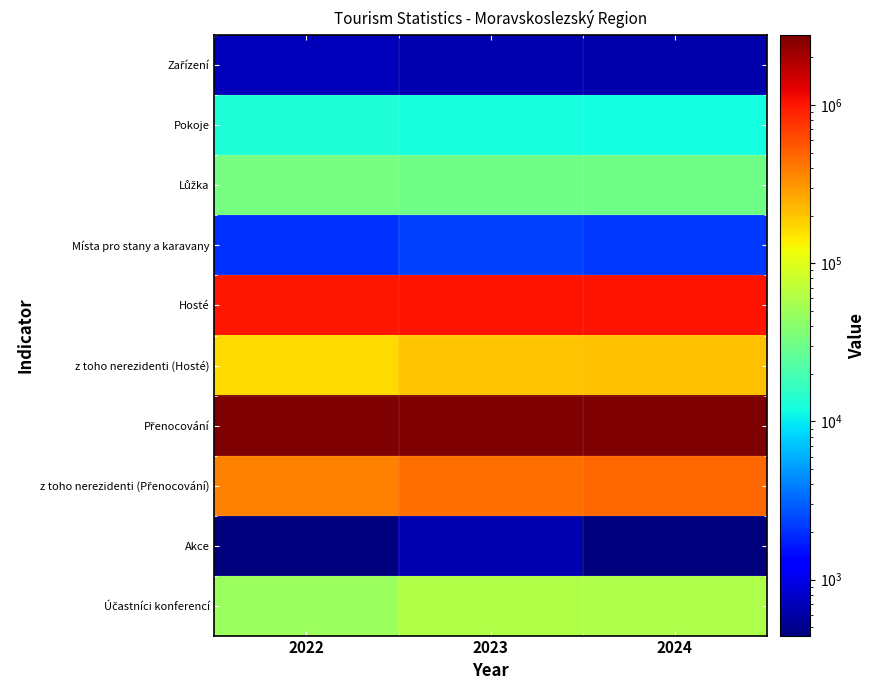

What is the greatest value displayed?

2749374